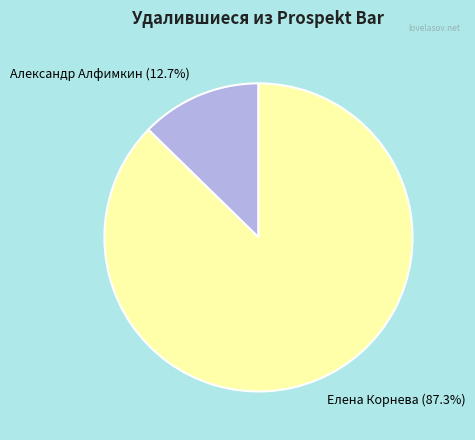

Is the sum of Александр Алфимкин and Елена Корнева greater than half?

Yes